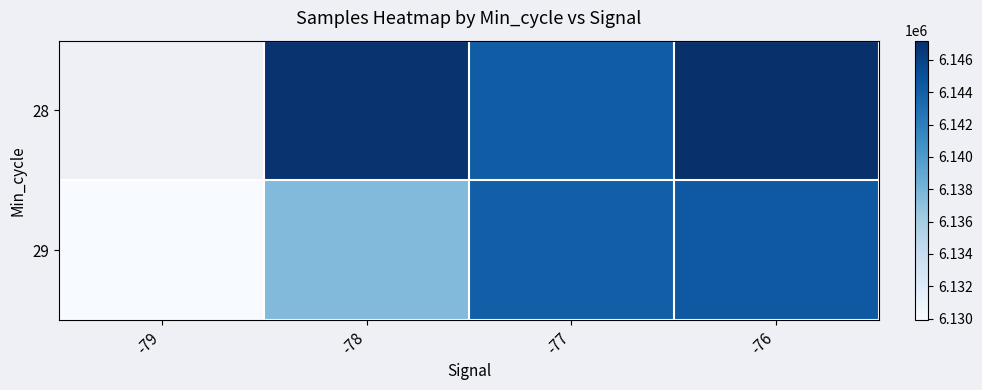

Which label corresponds to the largest value in the chart?

-76